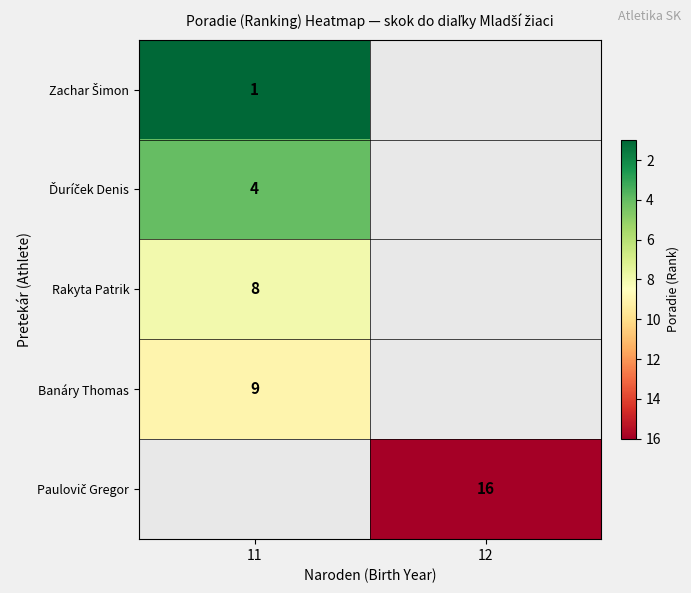

Is it true that Rakyta Patrik equals 2 at 11?

False